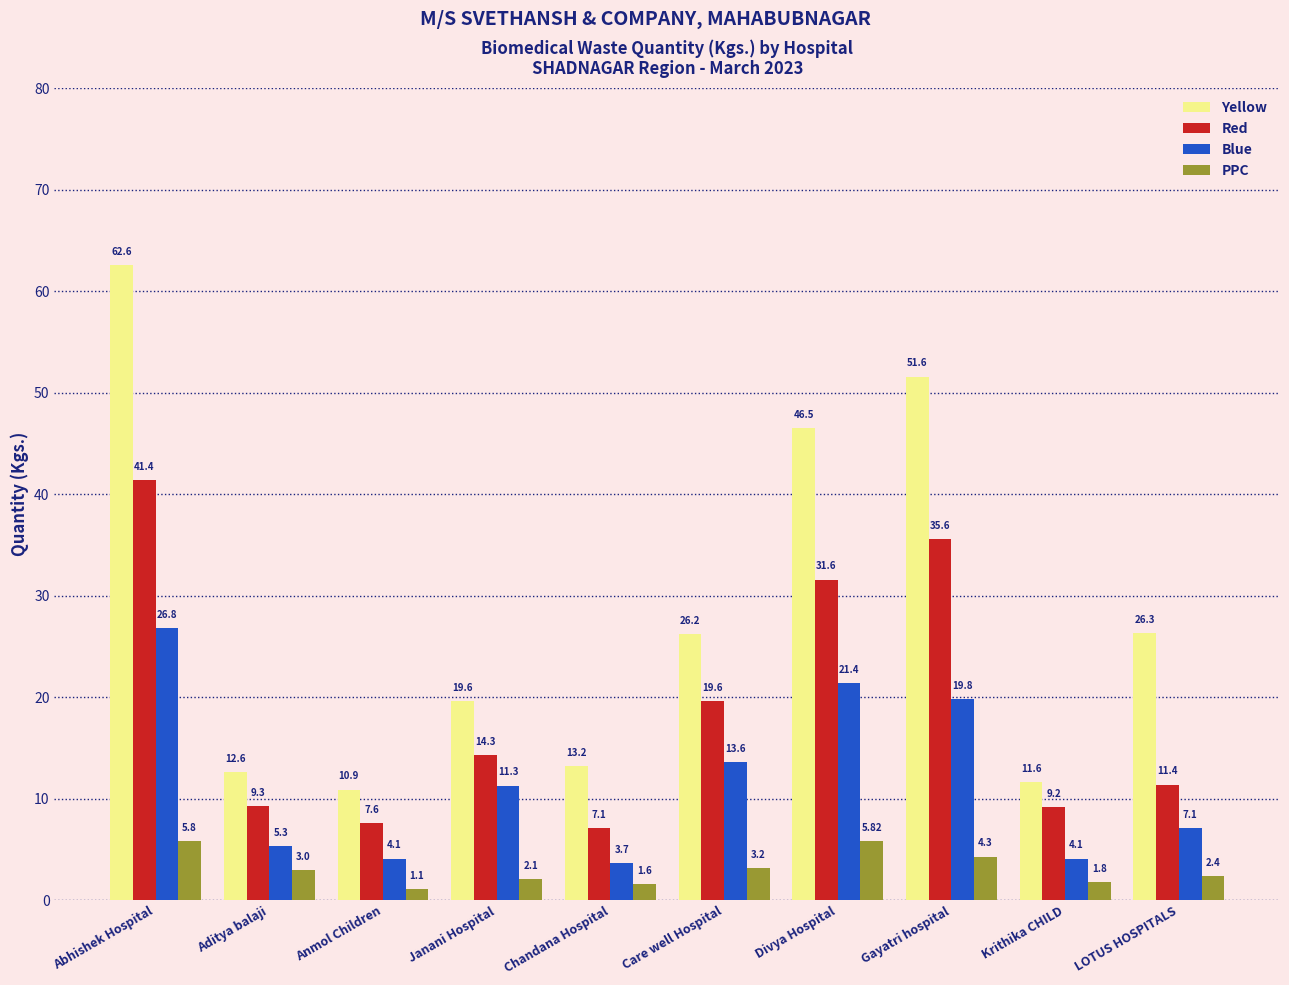

Which series has the largest range (max minus min)?

Yellow